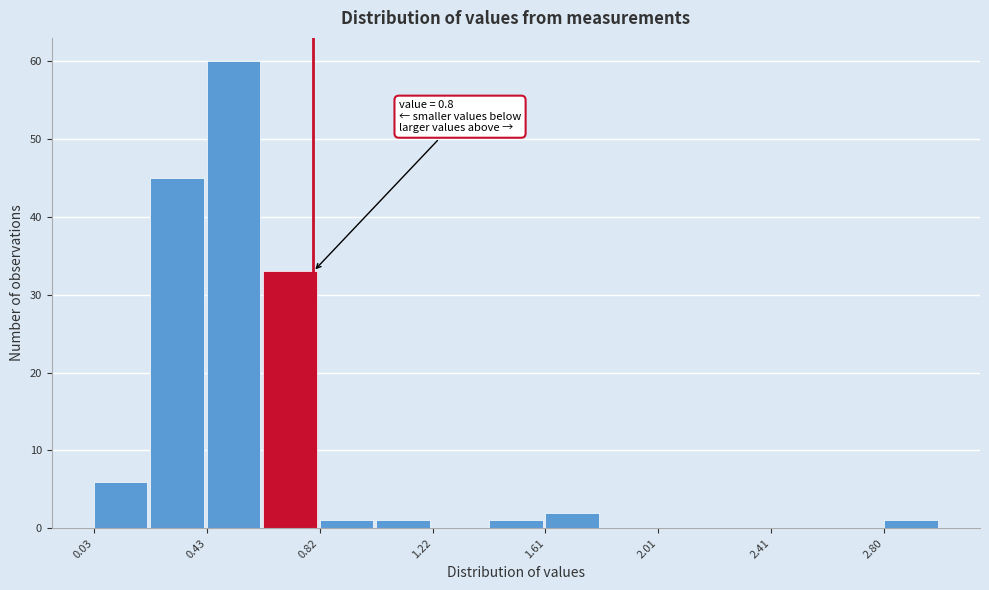

Read against the x-axis, roughly where is the centre of the tallest bar?

0.50